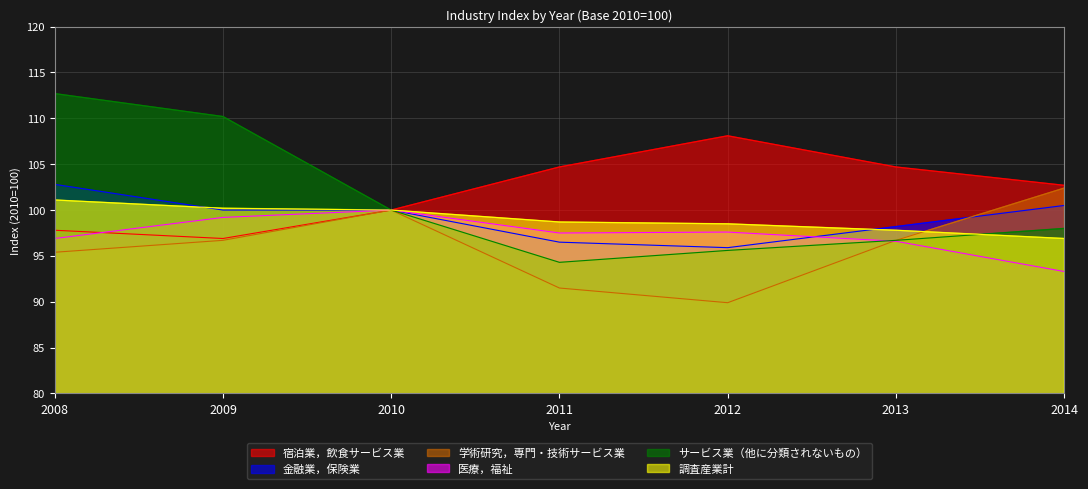

What is the difference between the second highest and minimum values in the サービス業（他に分類されないもの） series?

15.9